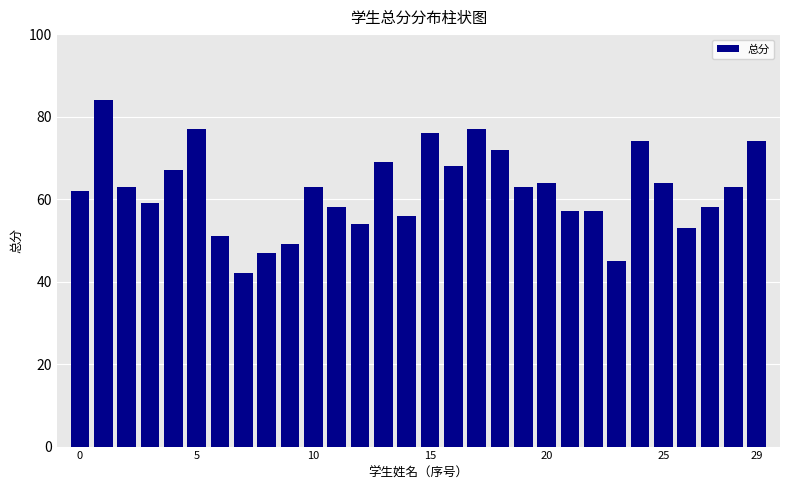

What is the greatest value displayed?

84